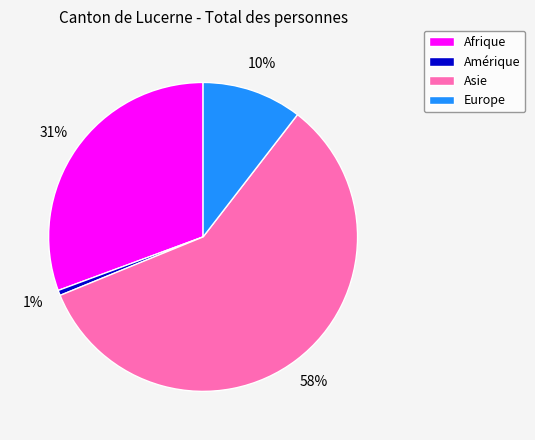

What is the smallest slice in the pie chart?

Amérique